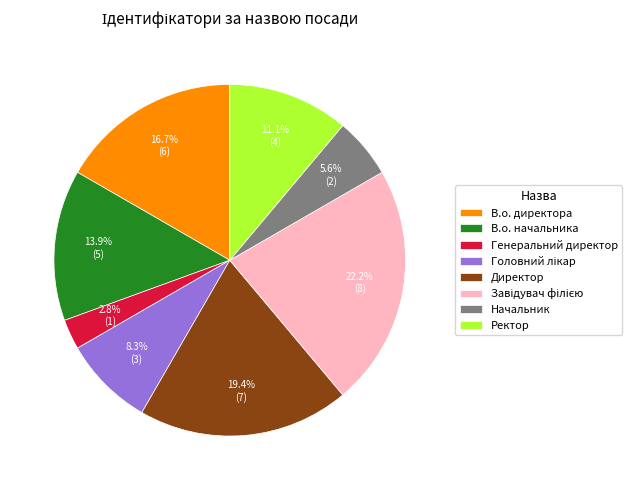

To the nearest percent, what portion does Начальник represent?

6%